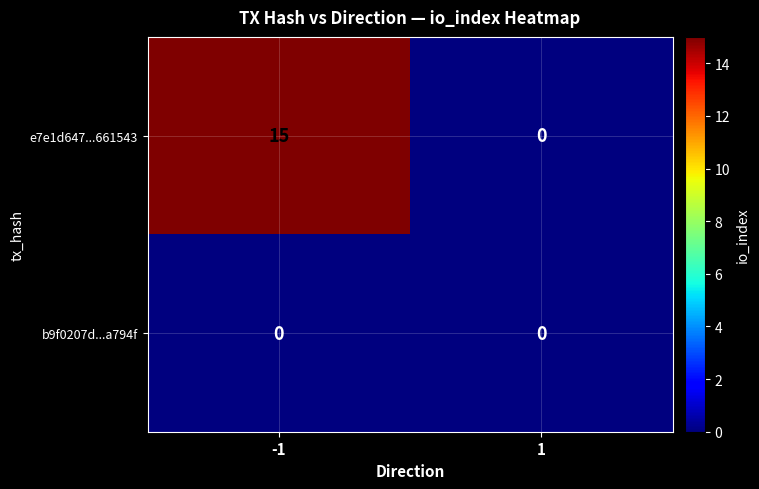

True or false: b9f0207d...a794f has a value of 0 at 1.

True